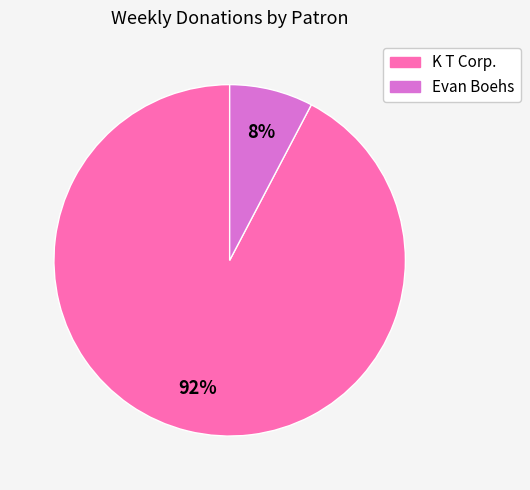

To the nearest percent, what portion does K T Corp. represent?

92%